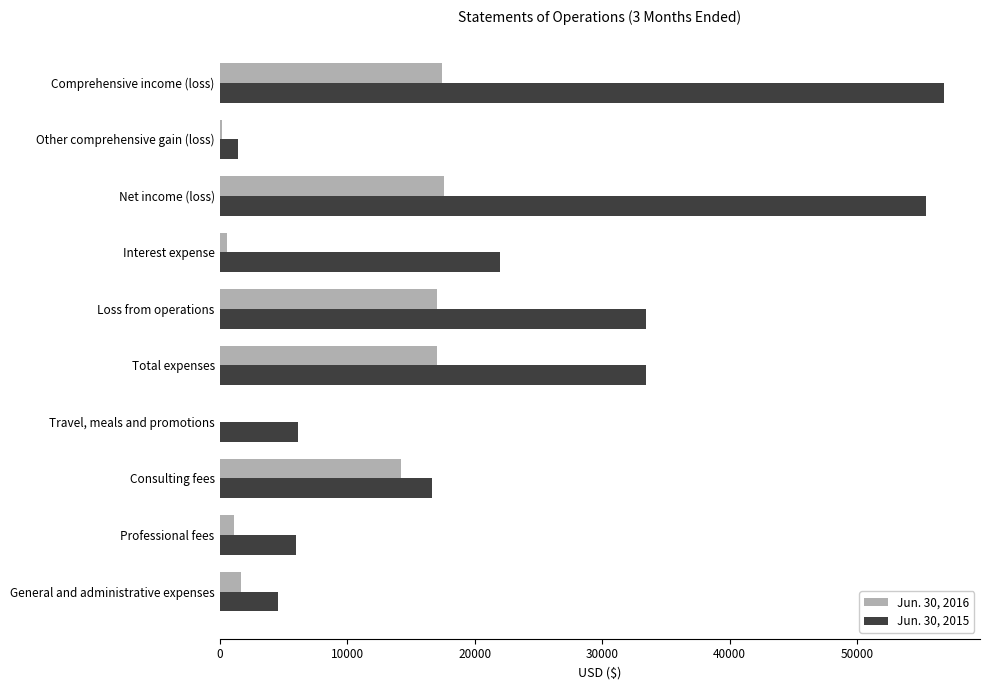

The value of Jun. 30, 2016 at Total expenses is 11017. True or false?

False